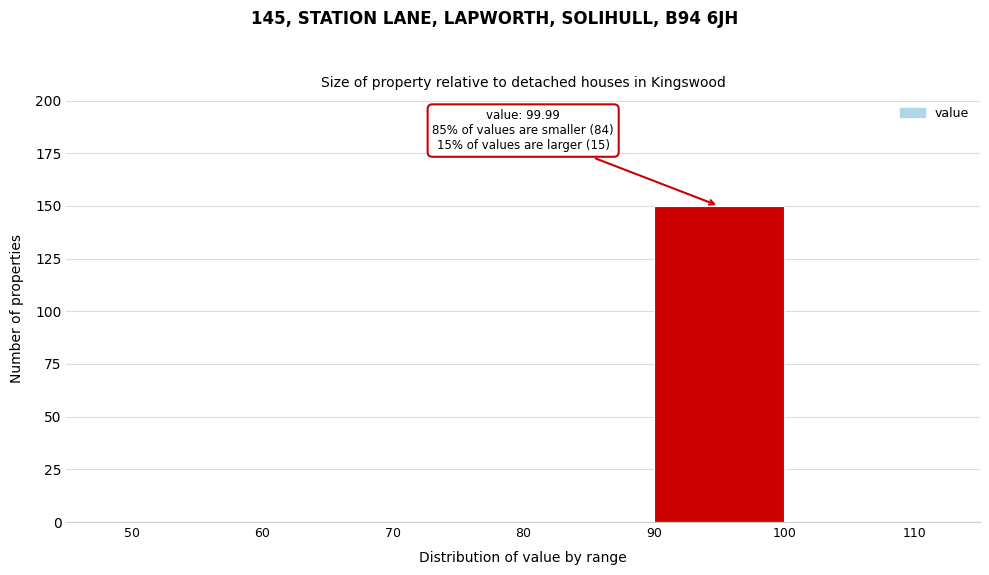

Over which range of the x-axis is the bar tallest?

90 to 100